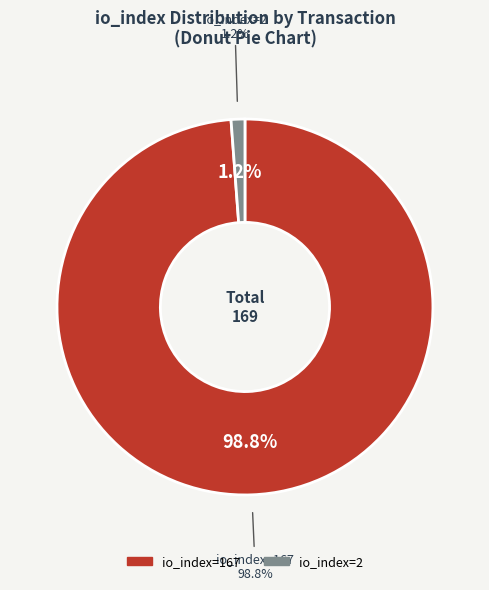

Which slice is the smallest?

io_index=2